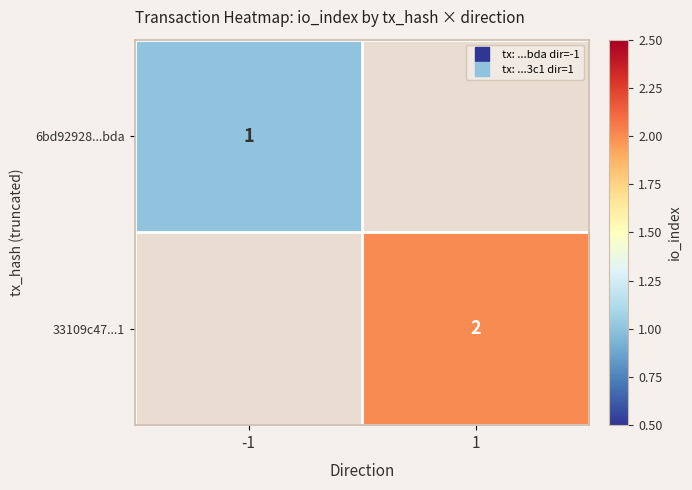

At which label is 6bd92928...bda closest to 1?

-1